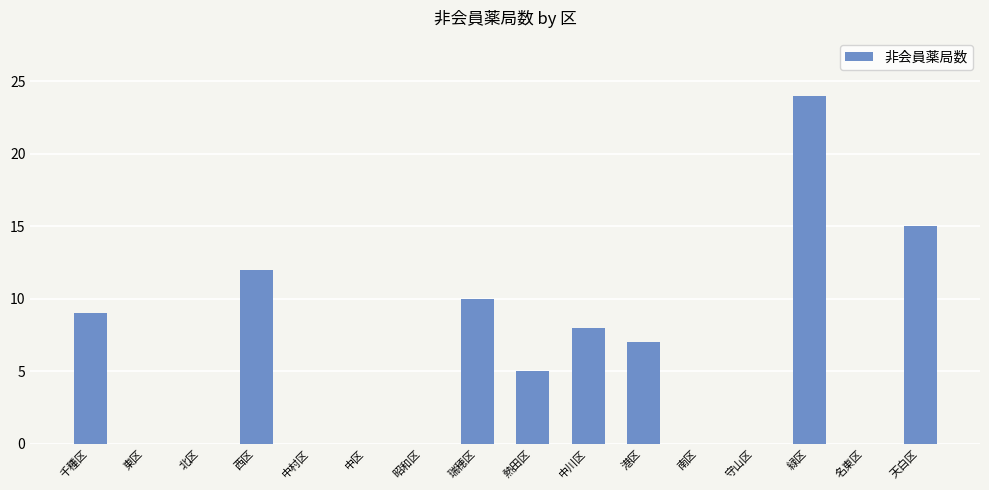

True or false: the data shows 11 at 中川区.

False